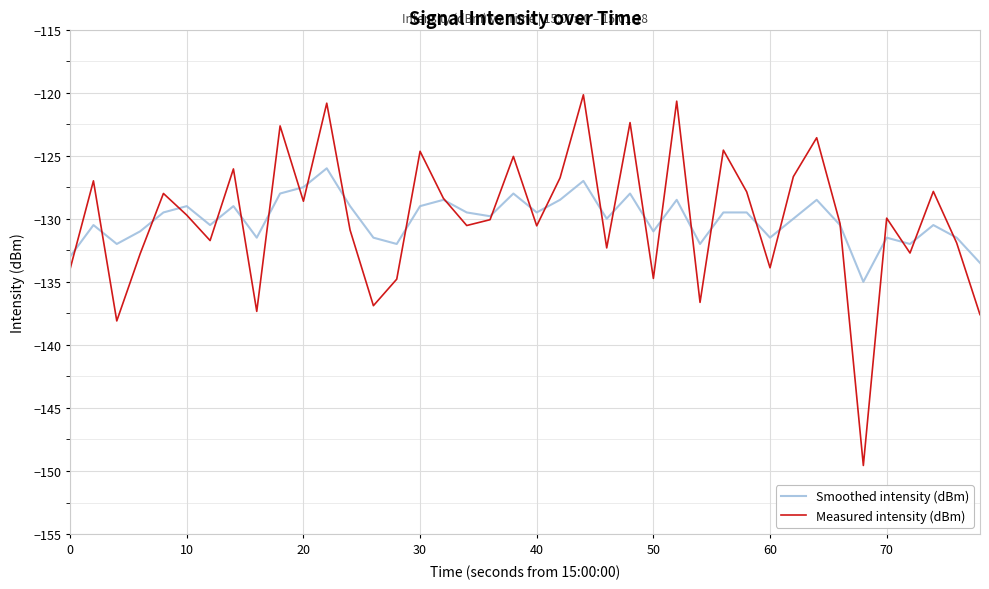

Which series has the widest spread of values?

Measured intensity (dBm)